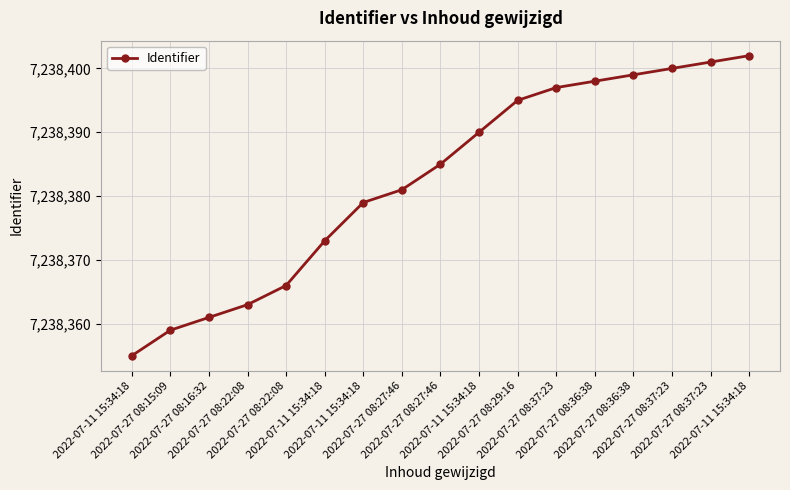

Is this an area chart (filled region under the line)?

No